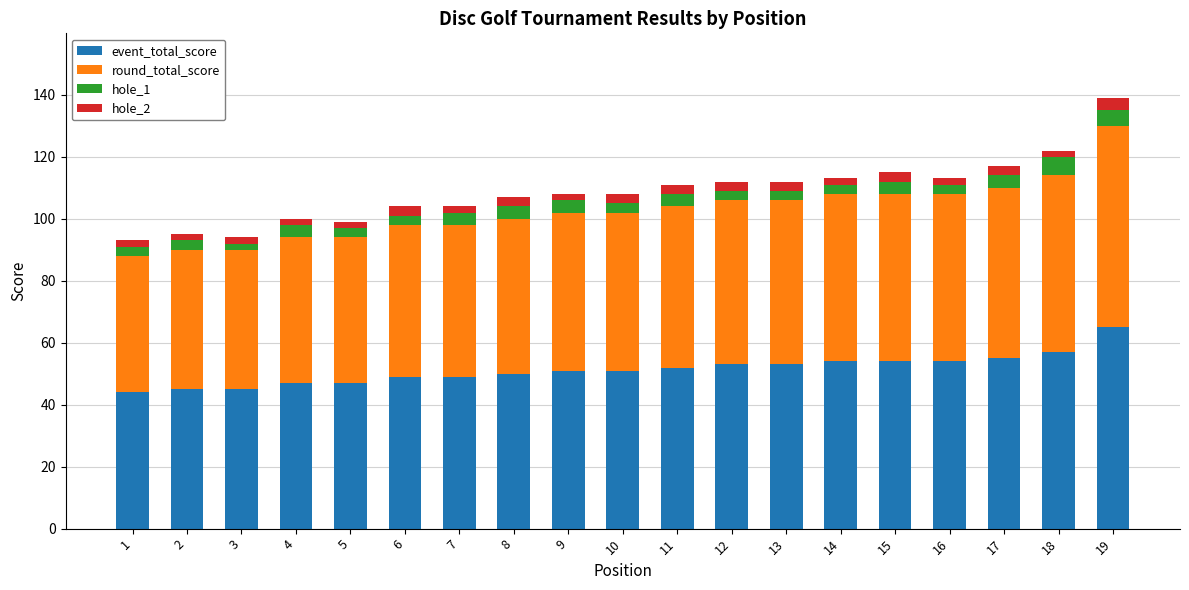

Is it true that event_total_score equals 49 at 7?

True